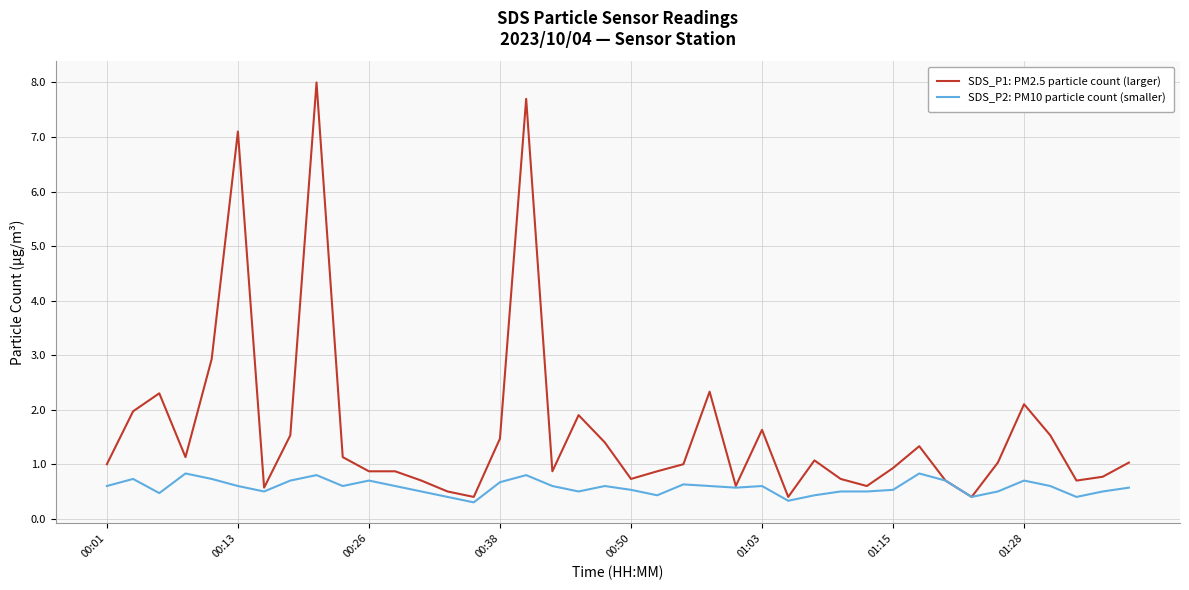

Which series has the largest total across all categories?

SDS_P1: PM2.5 particle count (larger)